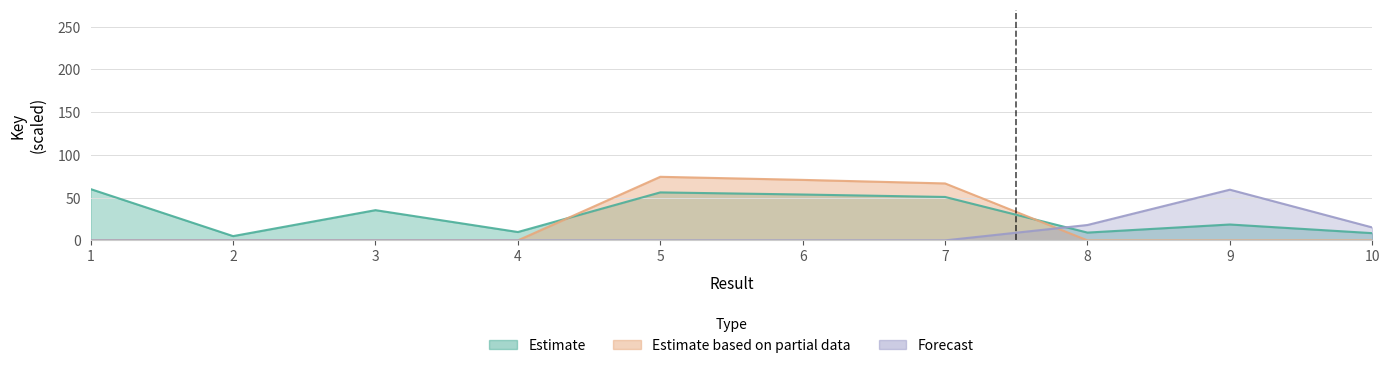

How many intersections are there between Estimate and Estimate based on partial data?

2